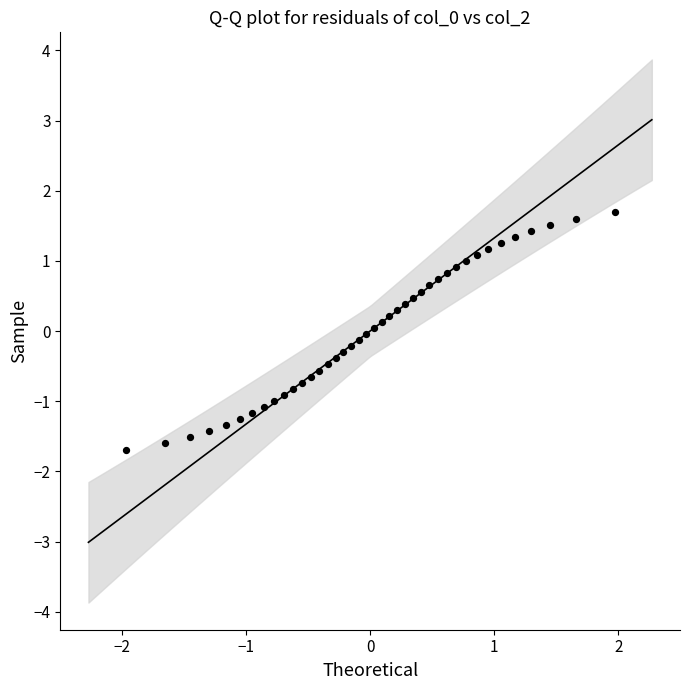

What is the range of X values (max minus min)?

3.9